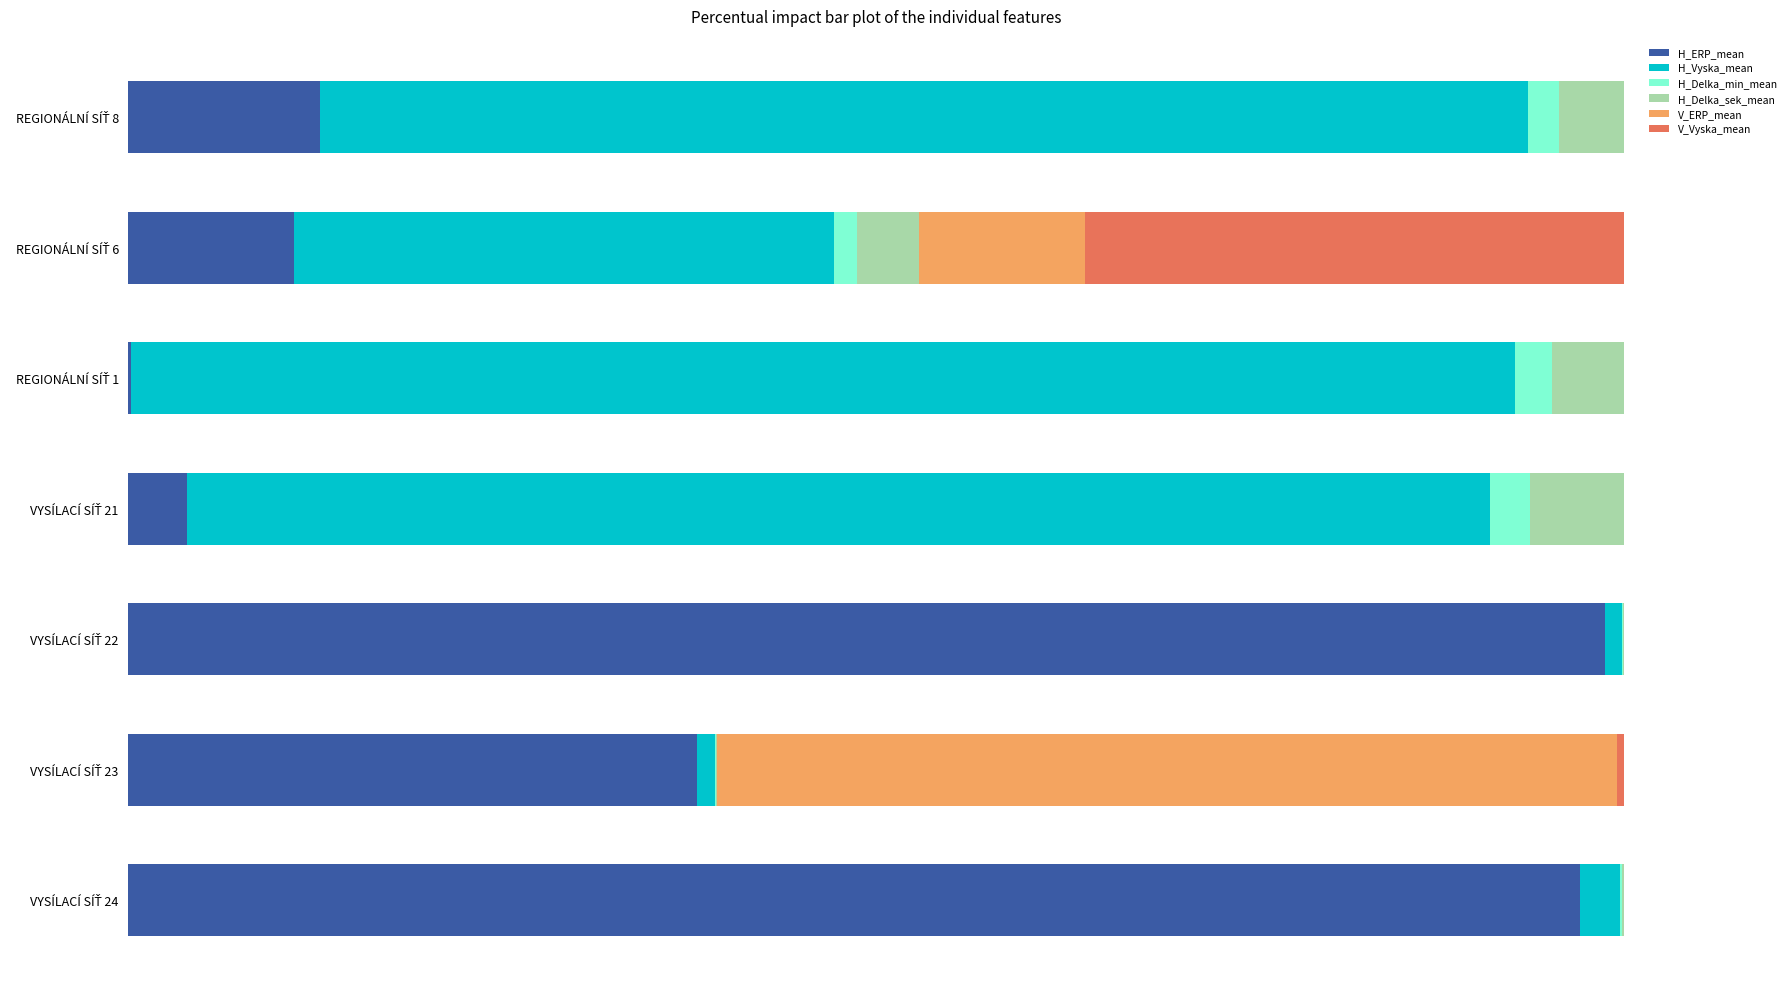

What are all the series names shown in the legend?

H_ERP_mean, H_Vyska_mean, H_Delka_min_mean, H_Delka_sek_mean, V_ERP_mean, V_Vyska_mean